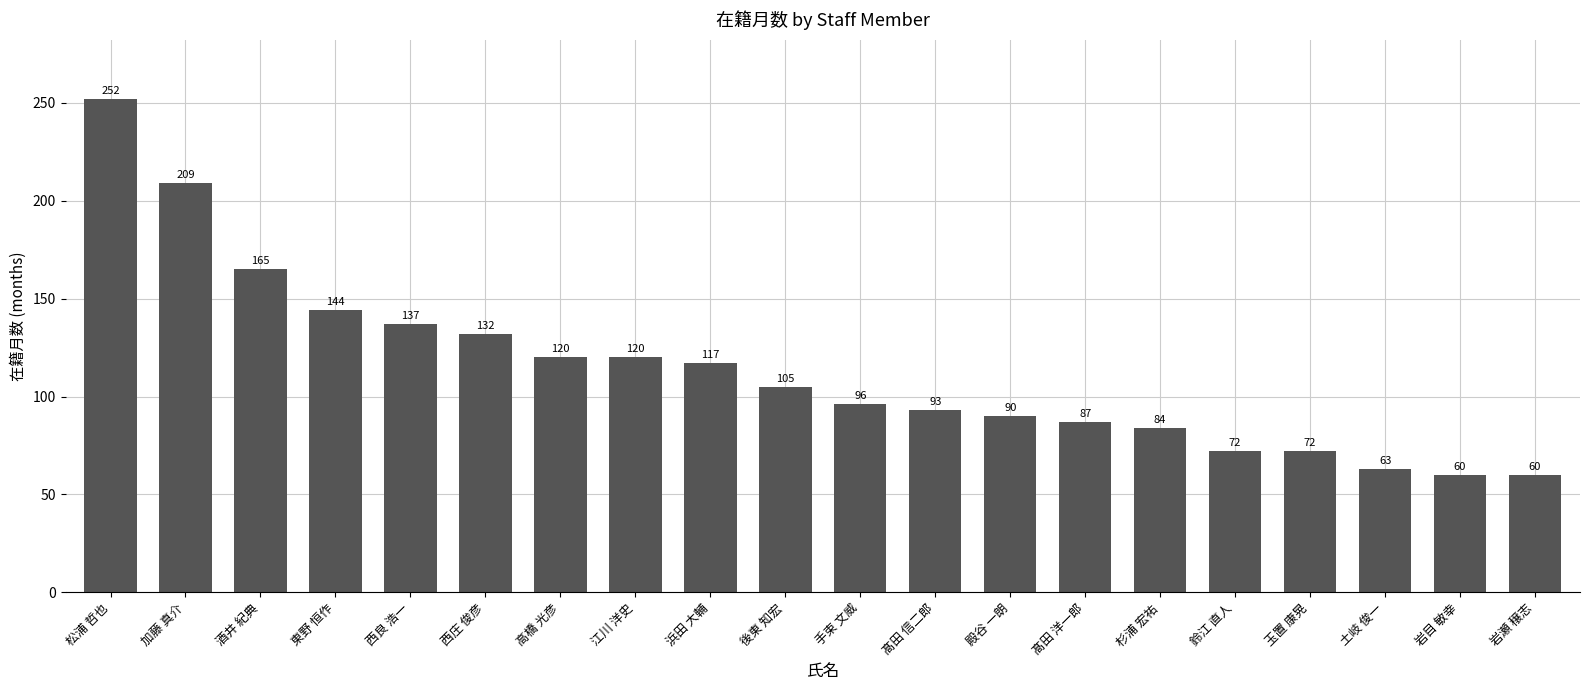

What is the sum of all values?

2278